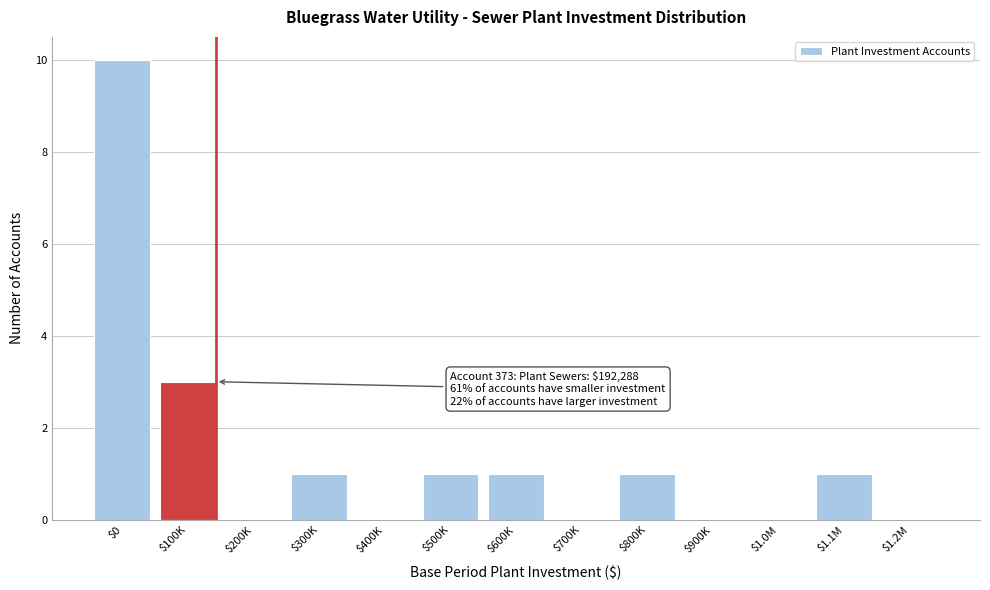

Is it true that the value at $800K is 2?

False